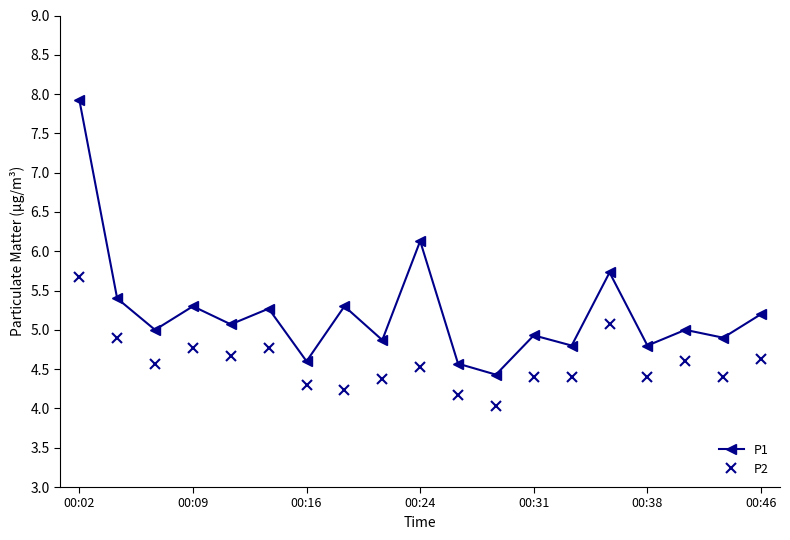

What is the difference between the second highest and second lowest values in the P2 series?

0.9